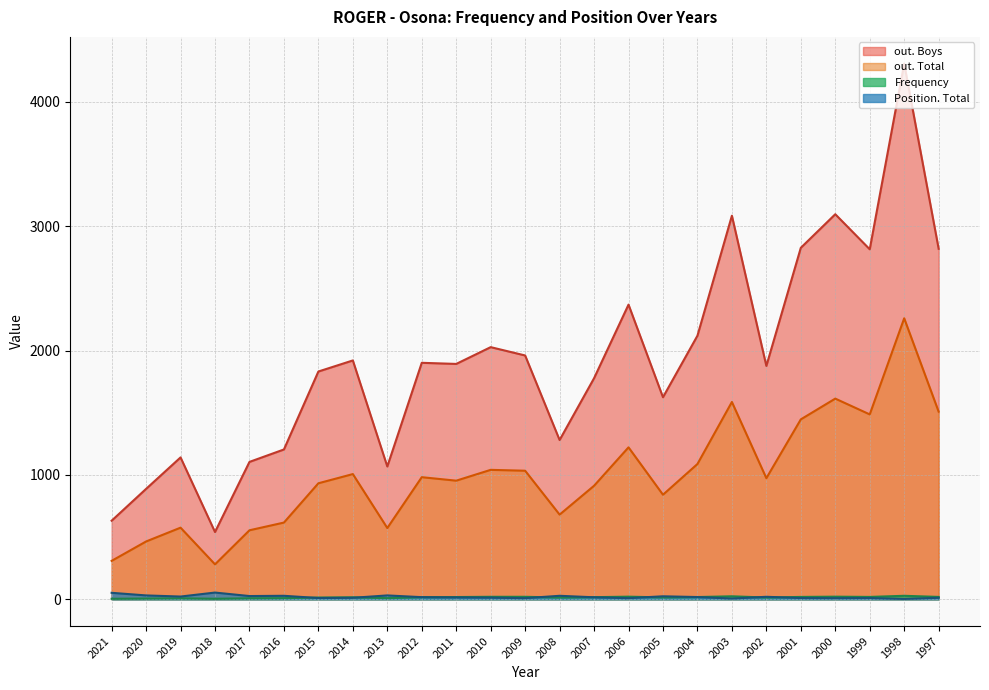

At which category does Frequency reach its first local valley?

2018